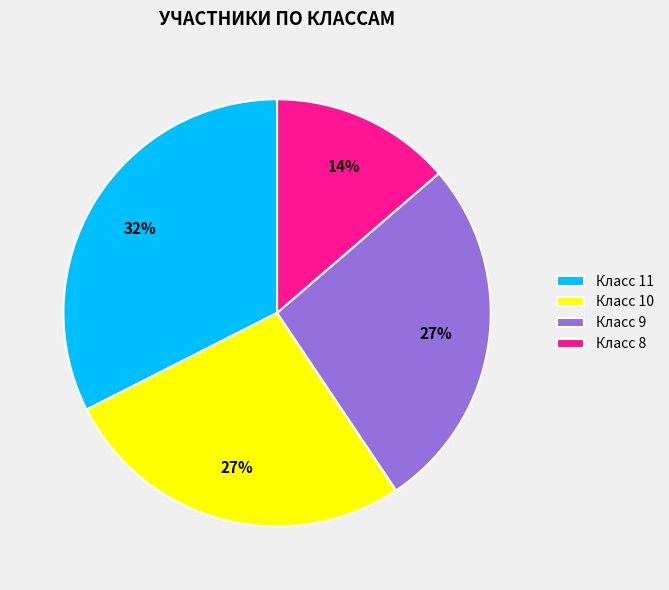

To the nearest percent, what is the combined percentage of Класс 11 and Класс 9?

59%